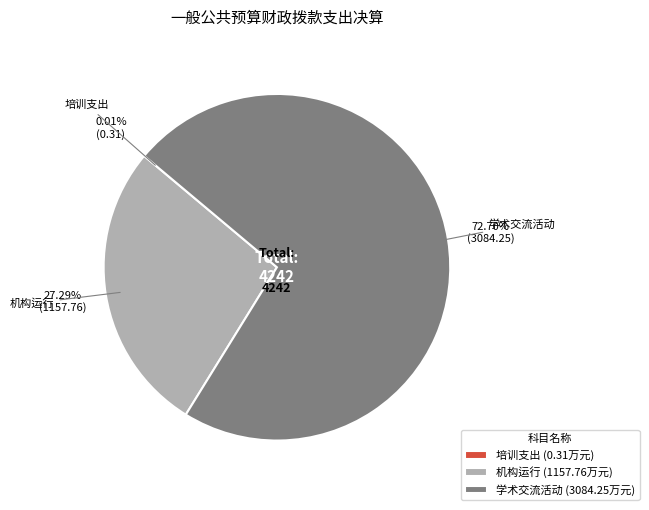

Does 学术交流活动 (3084.25万元) account for over 50% of the chart?

Yes